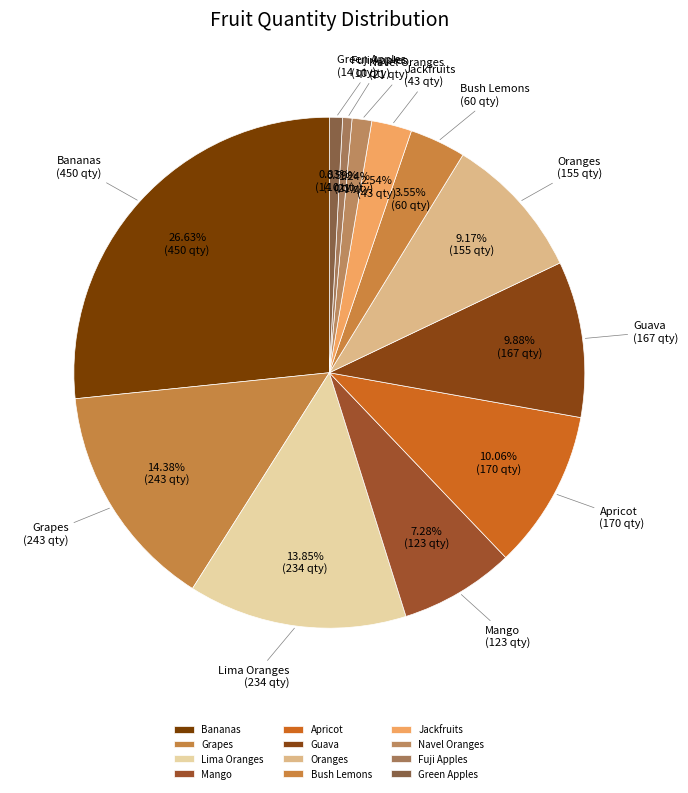

True or false: Navel Oranges accounts for 1% of the total.

True